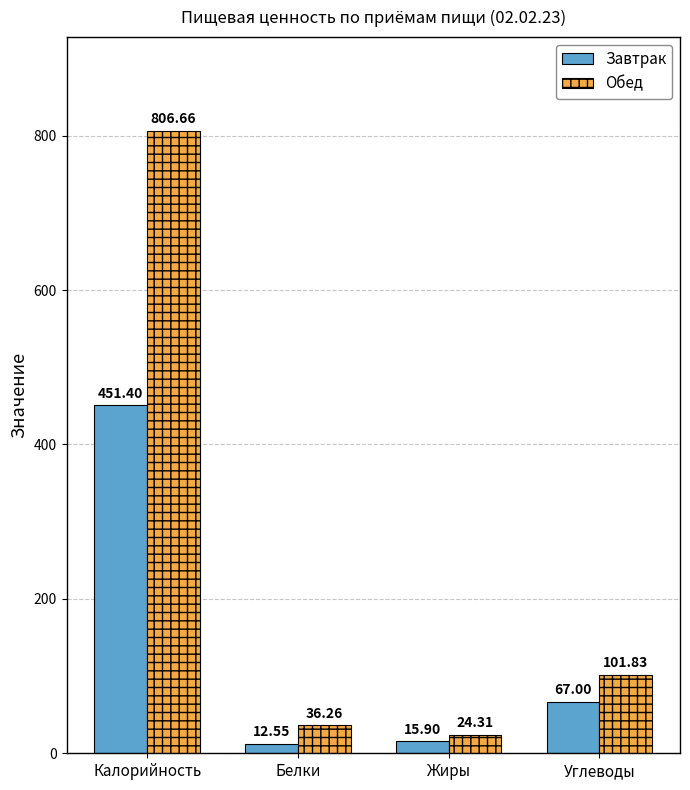

True or false: Обед has a value of 501.4 at Калорийность.

False